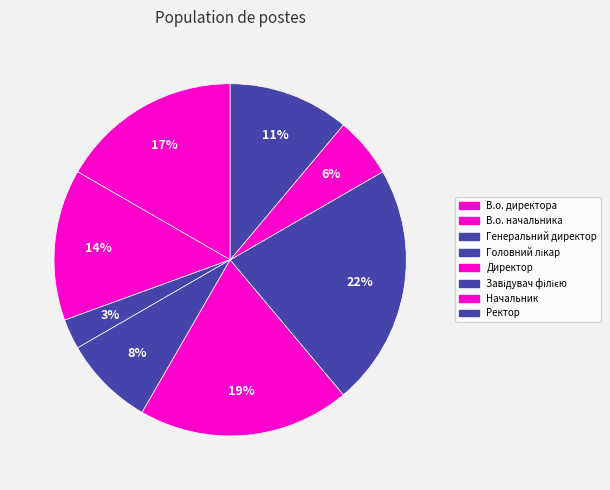

To the nearest percent, what percentage of the pie is Начальник?

6%